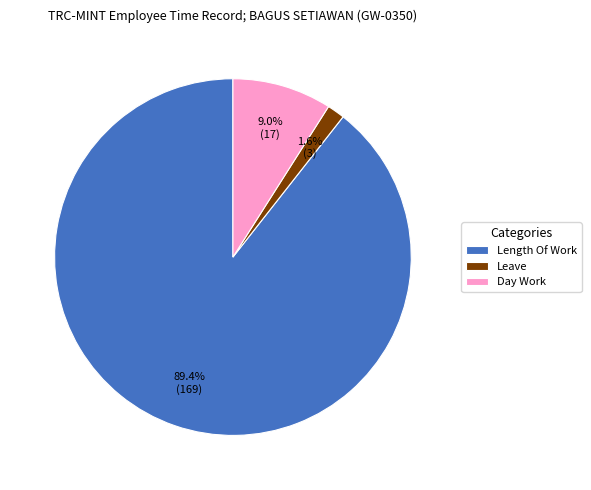

Combined, do Length Of Work and Day Work account for over 50%?

Yes